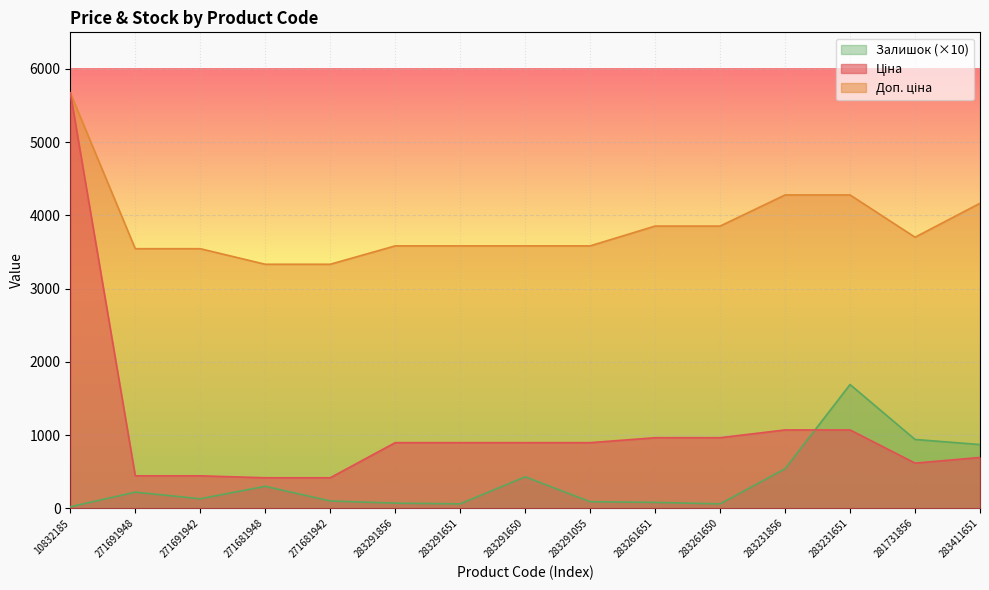

The value of Залишок at 283261651 is 80.0. True or false?

True